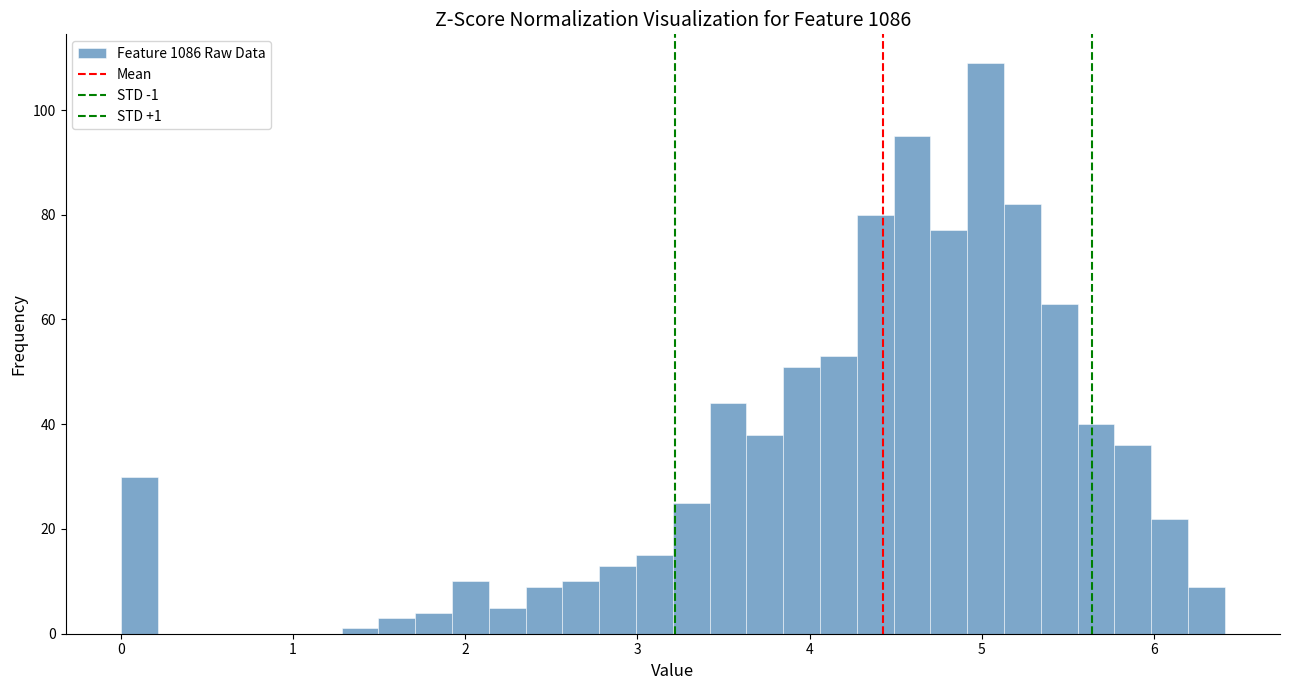

Read against the x-axis, roughly where is the centre of the tallest bar?

5.0